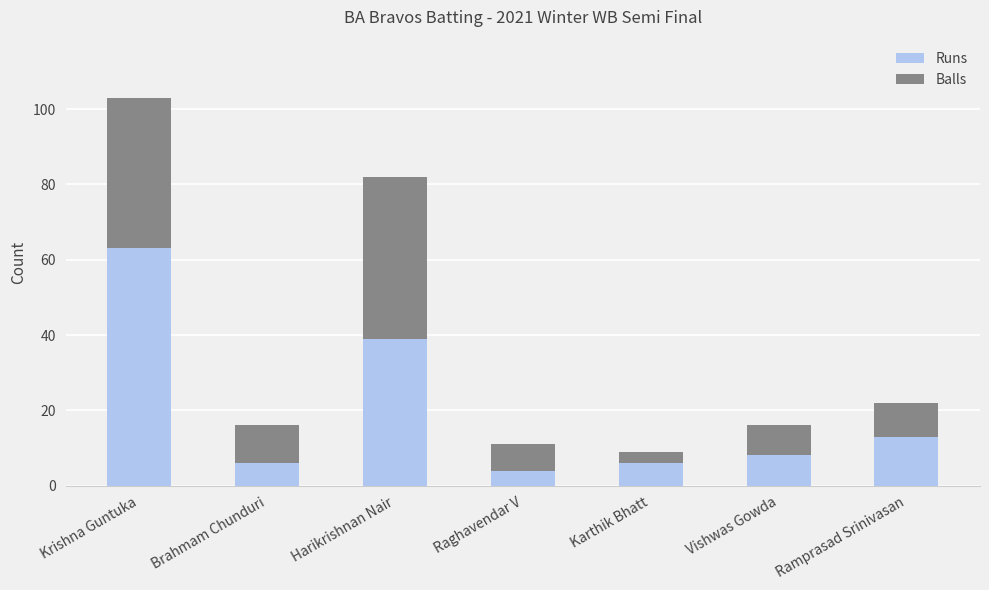

The value of Runs at Ramprasad Srinivasan is 13. True or false?

True